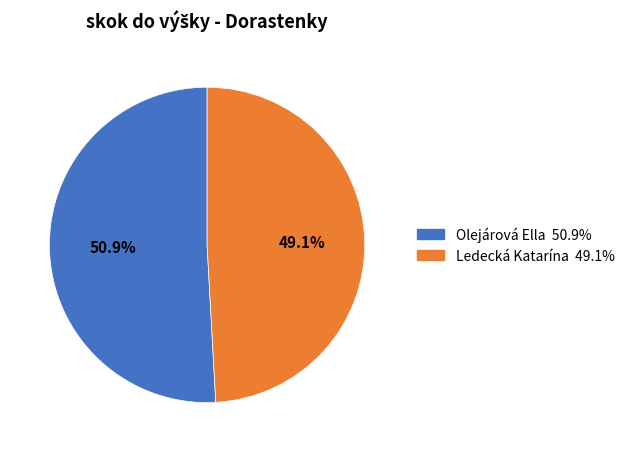

What is the total percentage of Ledecká Katarína and Olejárová Ella?

100.0%